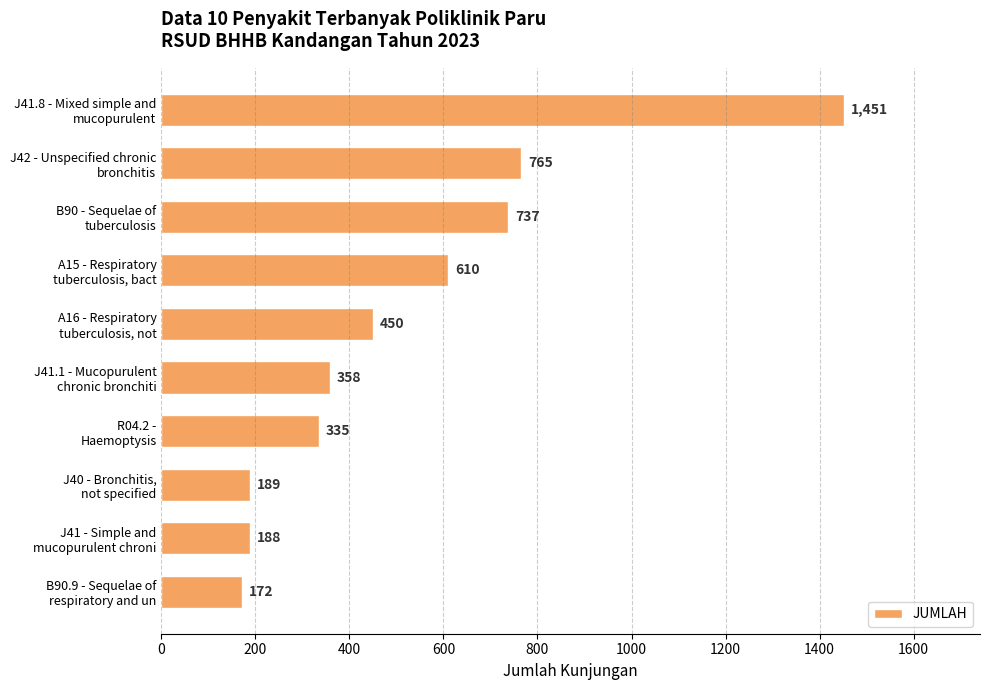

Reading top to bottom, list all the values displayed in this chart.

1451	765	737	610	450	358	335	189	188	172